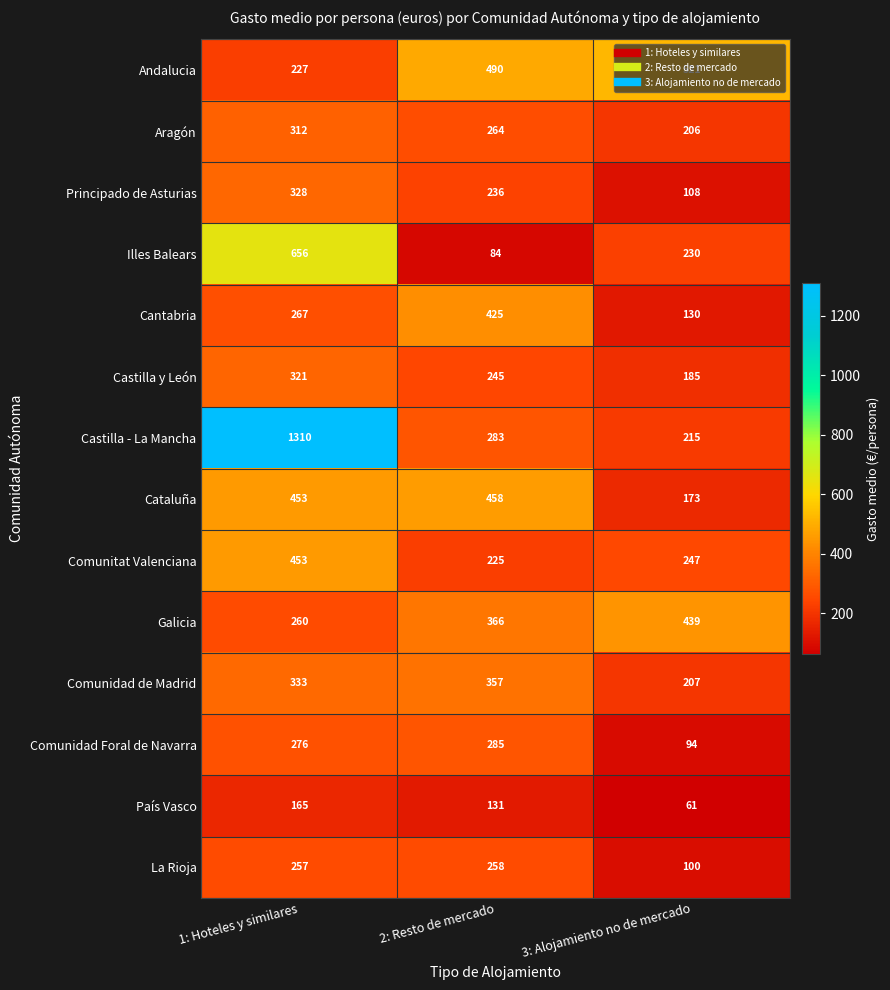

What is the difference between the maximum and minimum values in the Galicia series?

179